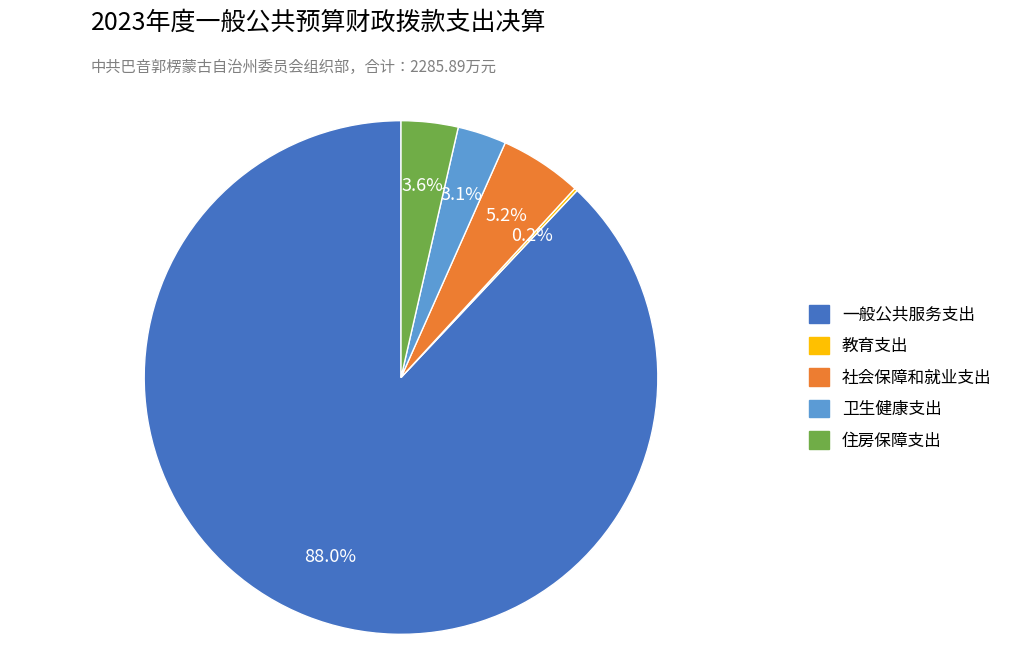

Is there any slice that represents more than half of the pie?

Yes